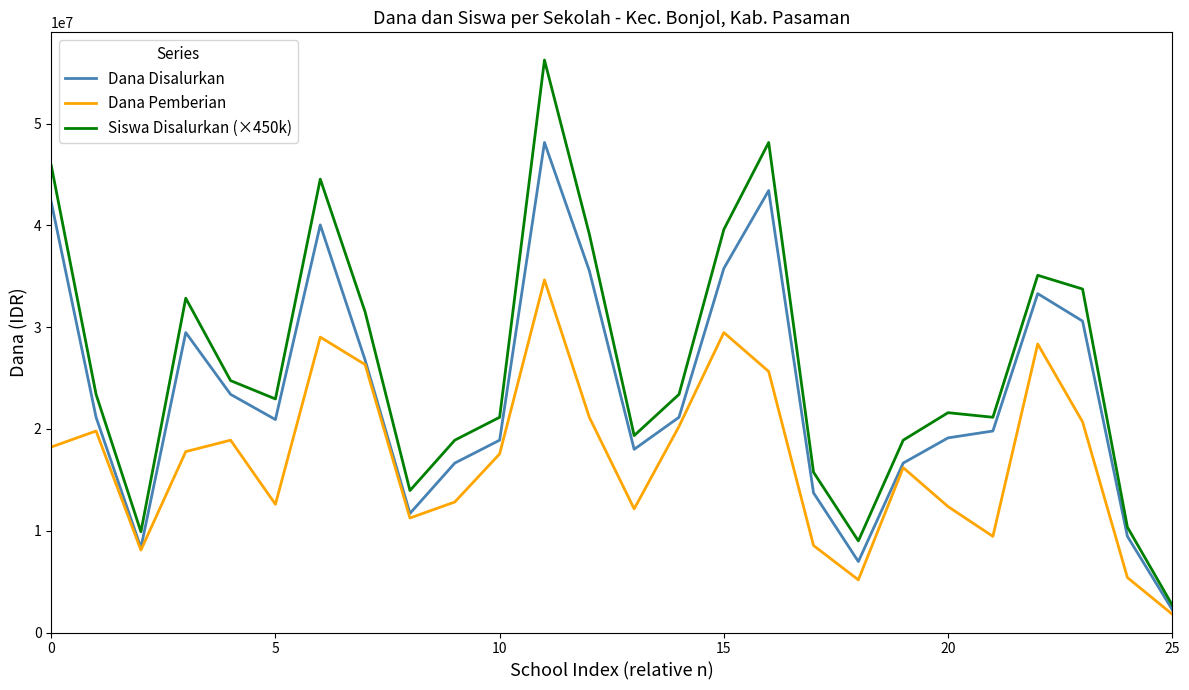

Which series has the largest range (max minus min)?

Siswa Disalurkan (×450k)